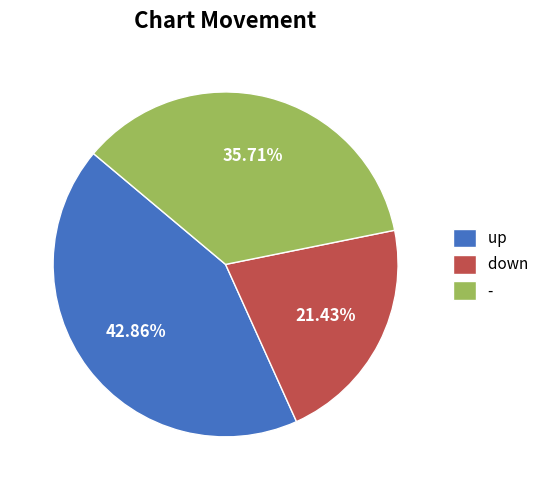

Is there a majority slice in this chart?

No